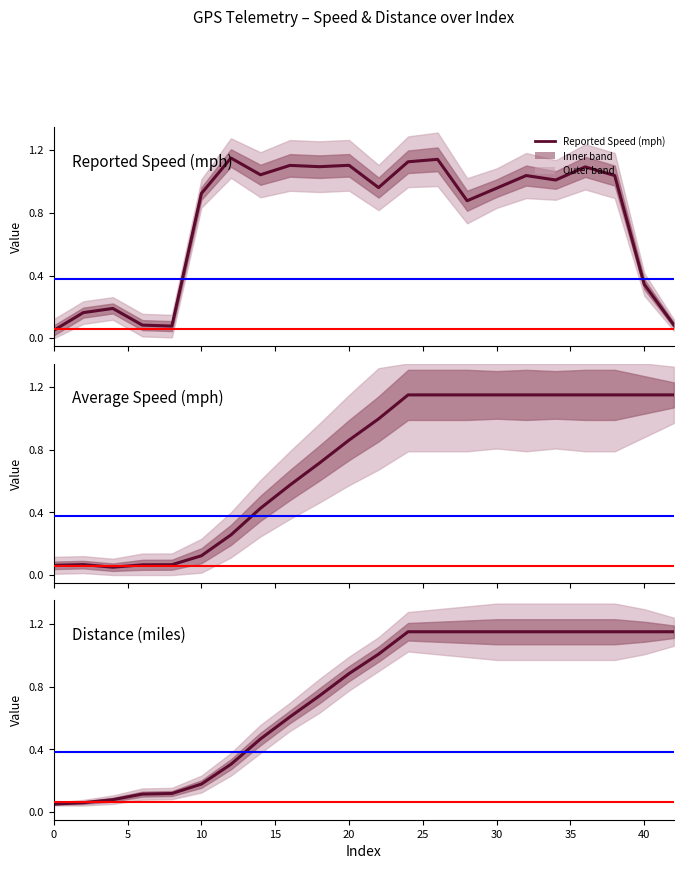

Which label corresponds to the largest value in the chart?

12